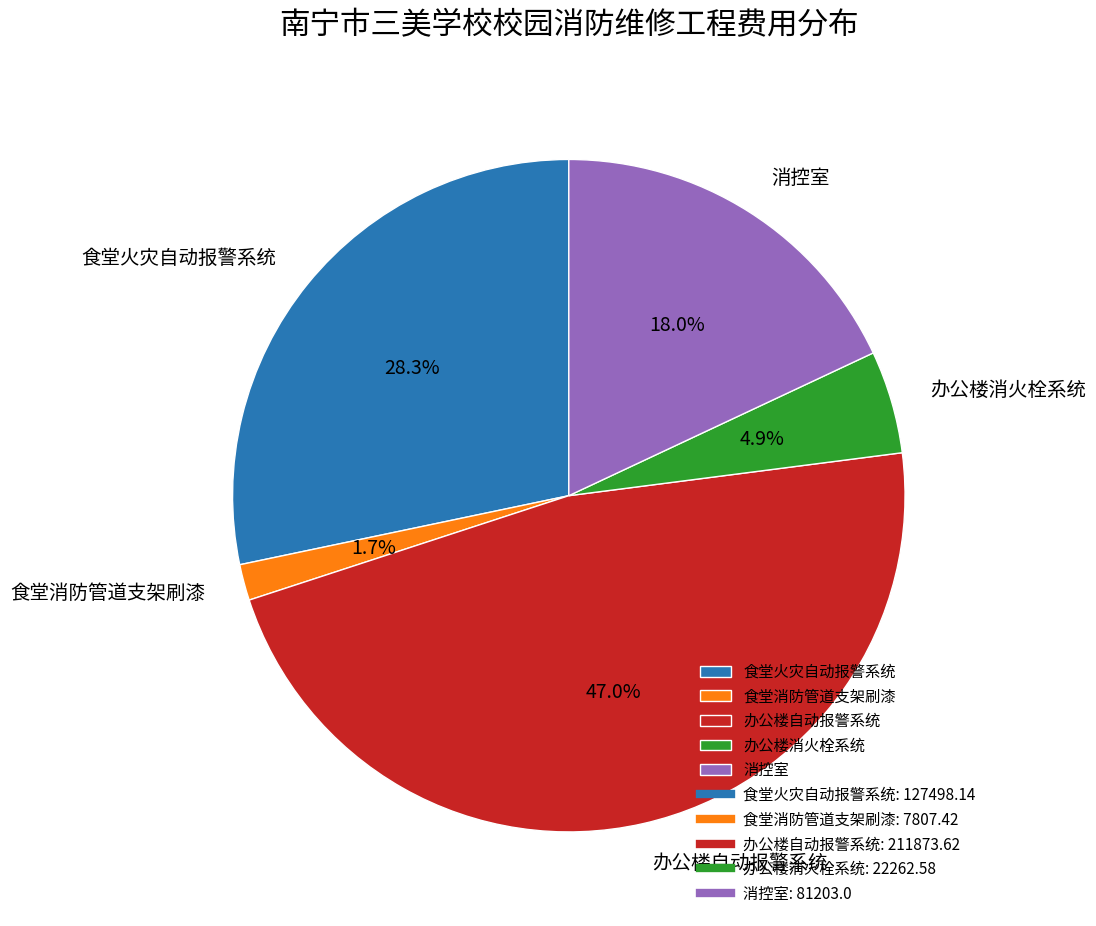

Is it true that 消控室 is 5% of the pie?

False